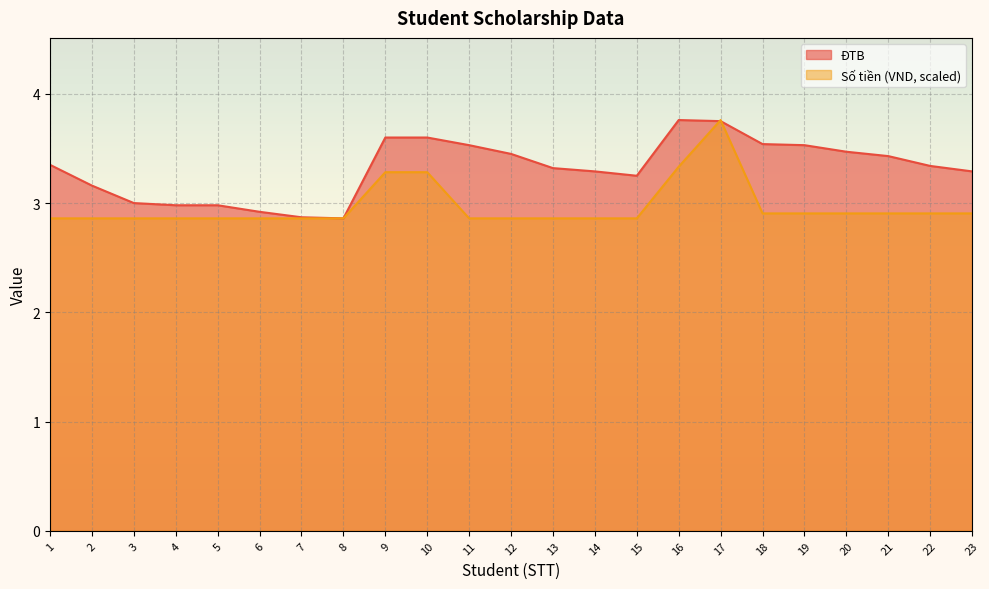

Which category has the highest value across all series?

16